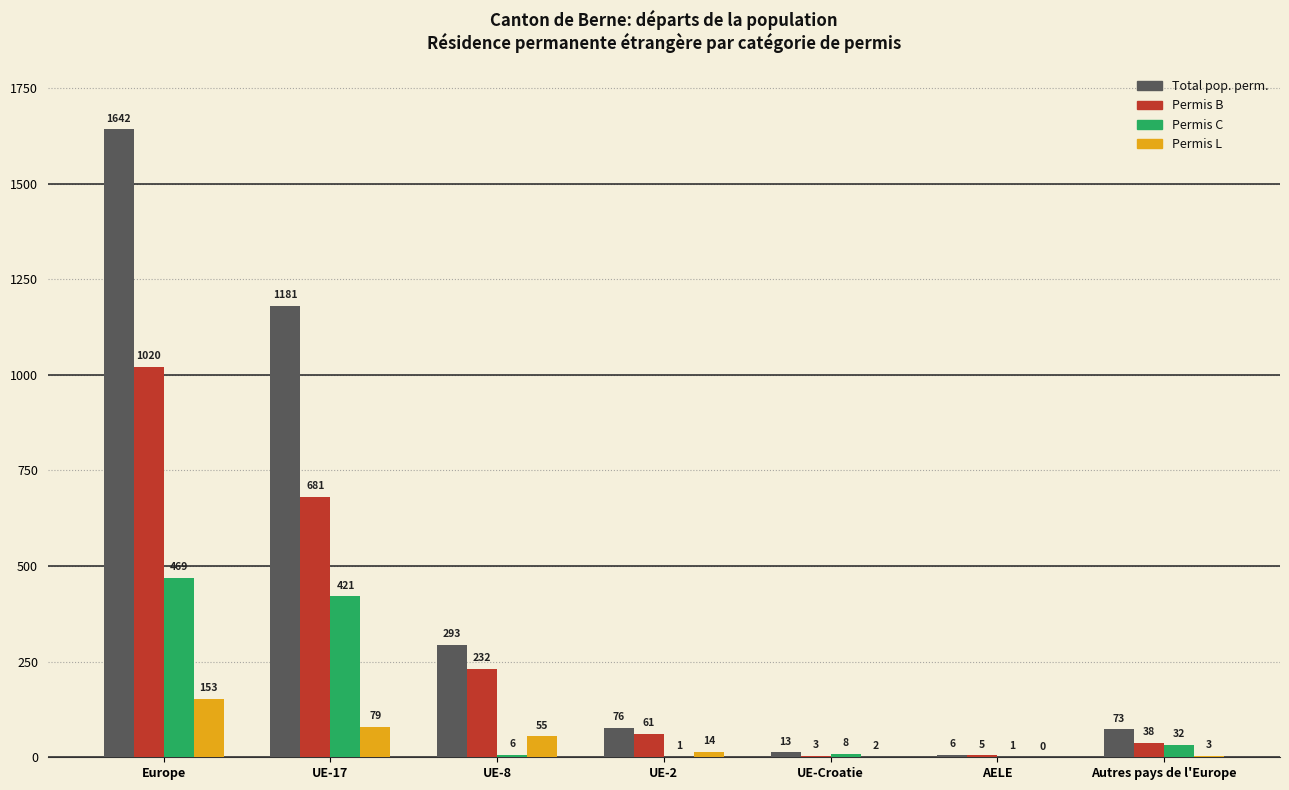

At which label does Permis C reach its peak?

Europe